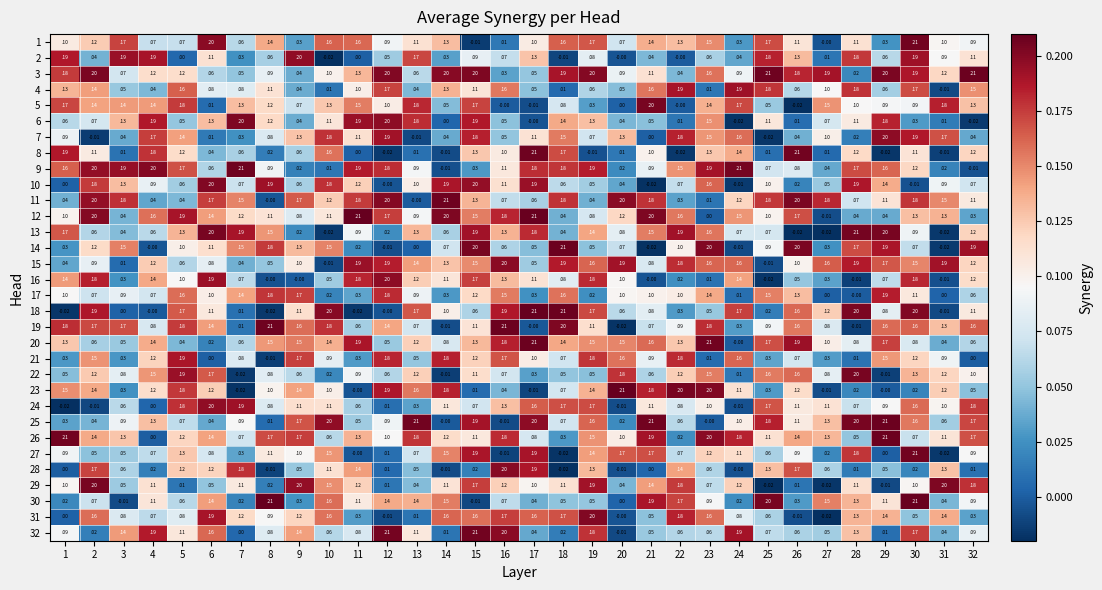

Is the value of 19 at 13 greater than the value of 21 at 21?

No